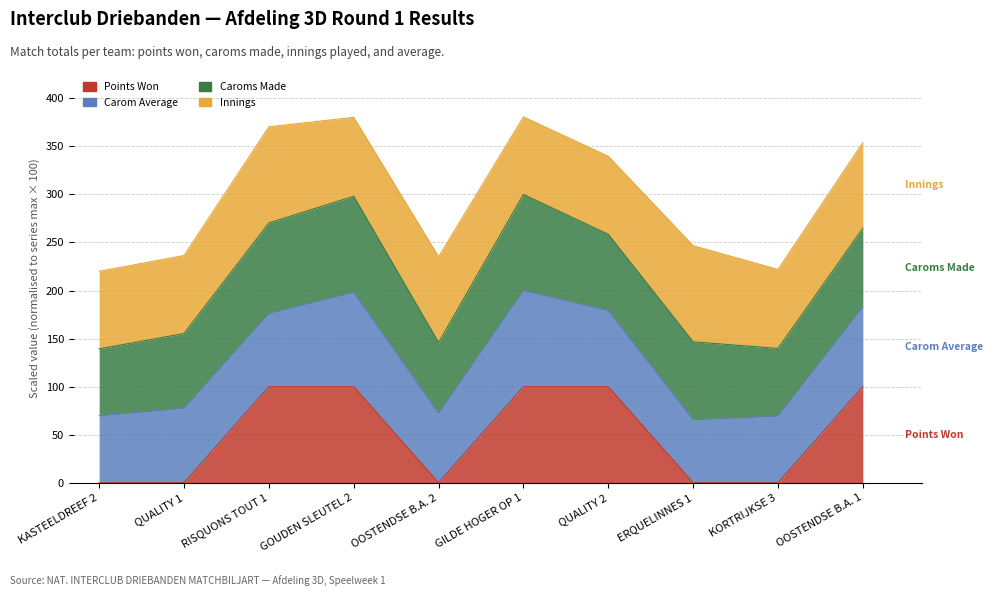

Reading left to right, extract all data points from this chart.

Points Won (col_3): 0.0	0.0	2.0	2.0	0.0	2.0	2.0	0.0	0.0	2.0
Carom Average (col_6): 0.5	0.6	0.6	0.7	0.5	0.7	0.6	0.5	0.5	0.6
Caroms Made (col_4): 85.0	95.0	115.0	122.0	90.0	122.0	97.0	99.0	86.0	100.0
Innings (col_5): 163.0	164.0	202.0	166.0	180.0	163.0	164.0	202.0	166.0	180.0